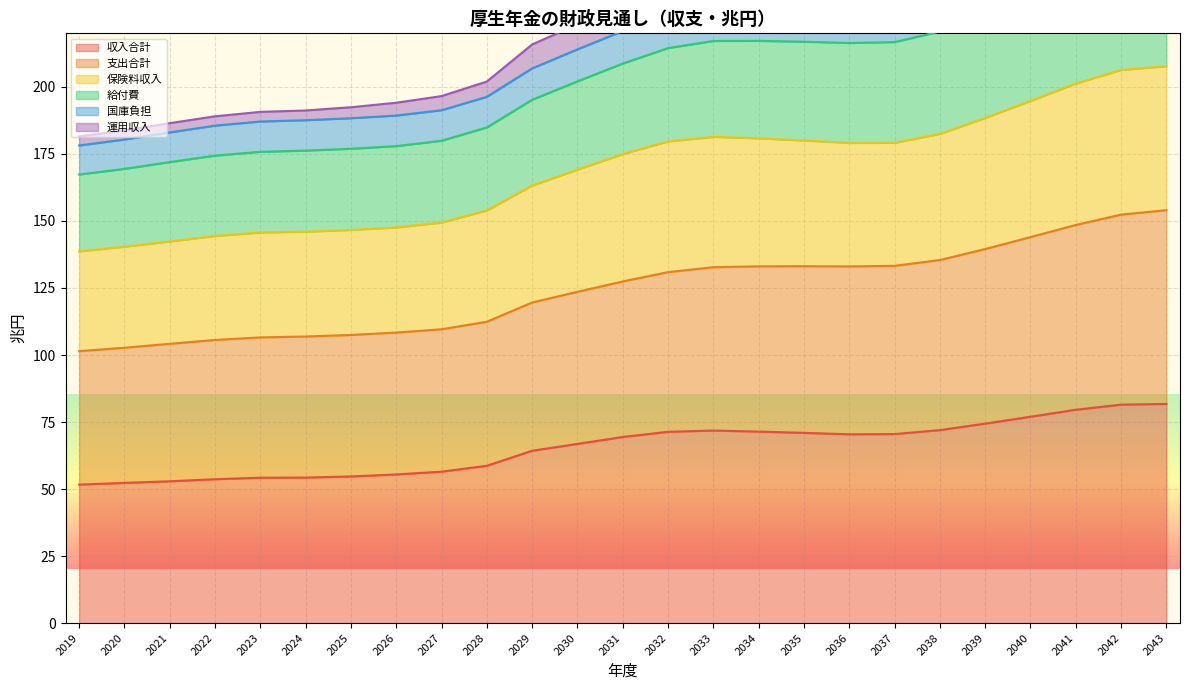

At which label does 収入合計 reach its peak?

2043